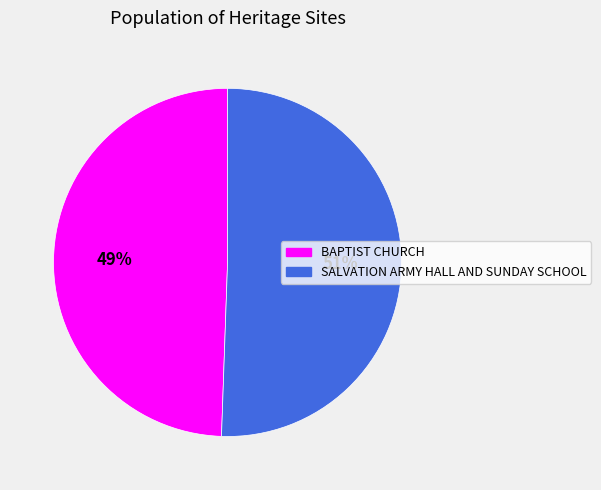

To the nearest percent, what portion does BAPTIST CHURCH represent?

49%